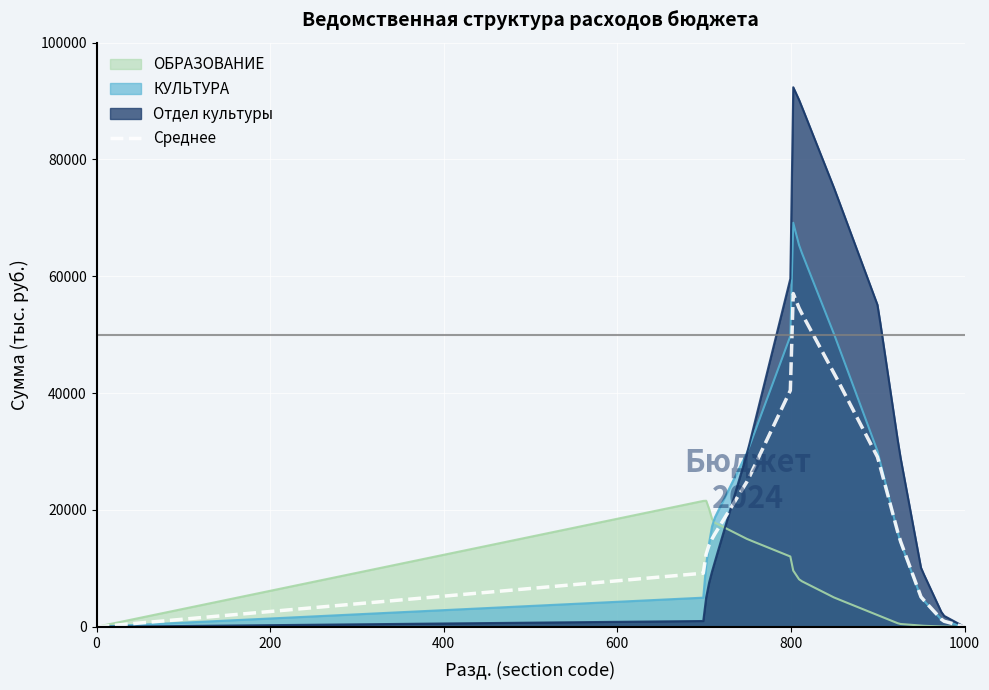

Which series has the largest range (max minus min)?

Отдел культуры